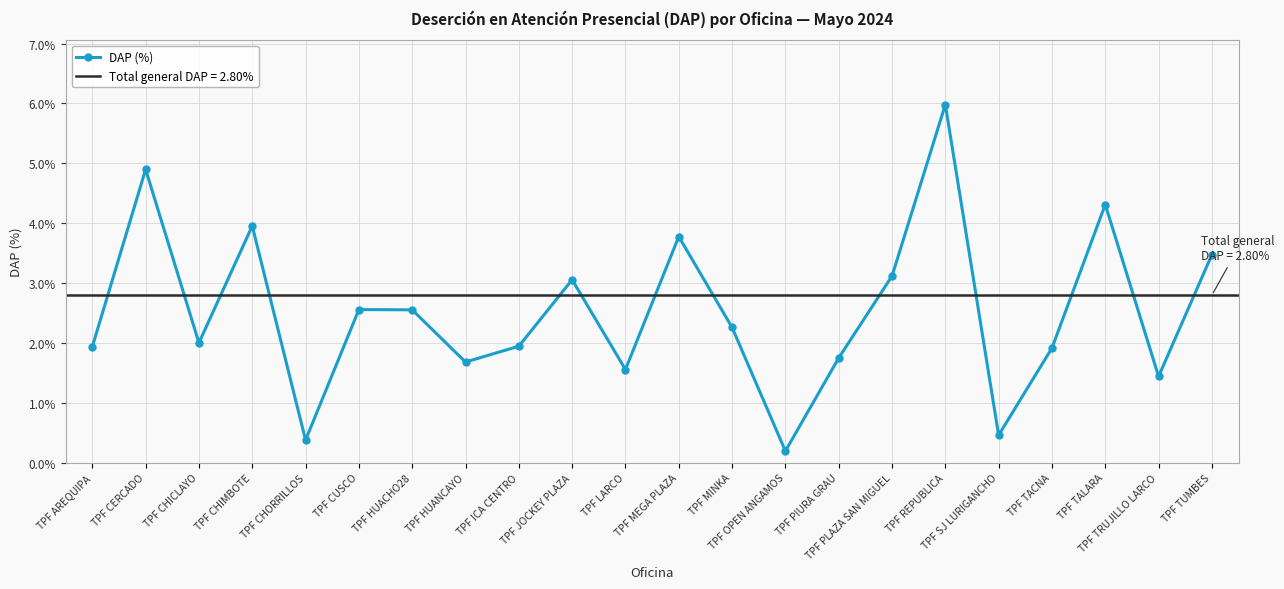

List the labels in order of value, smallest first.

TPF OPEN ANGAMOS, TPF CHORRILLOS, TPF SJ LURIGANCHO, TPF TRUJILLO LARCO, TPF LARCO, TPF HUANCAYO, TPF PIURA GRAU, TPF TACNA, TPF AREQUIPA, TPF ICA CENTRO, TPF CHICLAYO, TPF MINKA, TPF HUACHO28, TPF CUSCO, TPF JOCKEY PLAZA, TPF PLAZA SAN MIGUEL, TPF TUMBES, TPF MEGA PLAZA, TPF CHIMBOTE, TPF TALARA, TPF CERCADO, TPF REPUBLICA